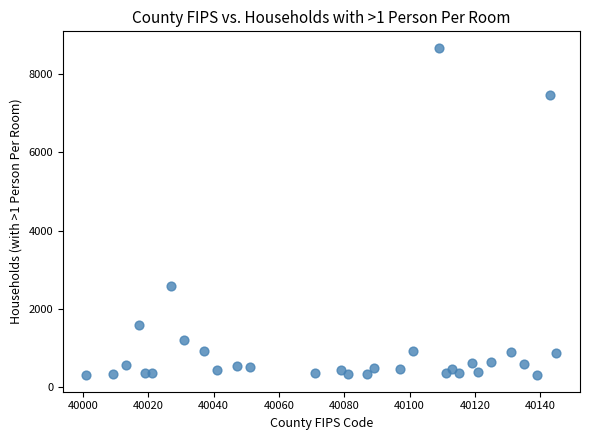

What Y value in the scatter plot is closest to 4488?

2578